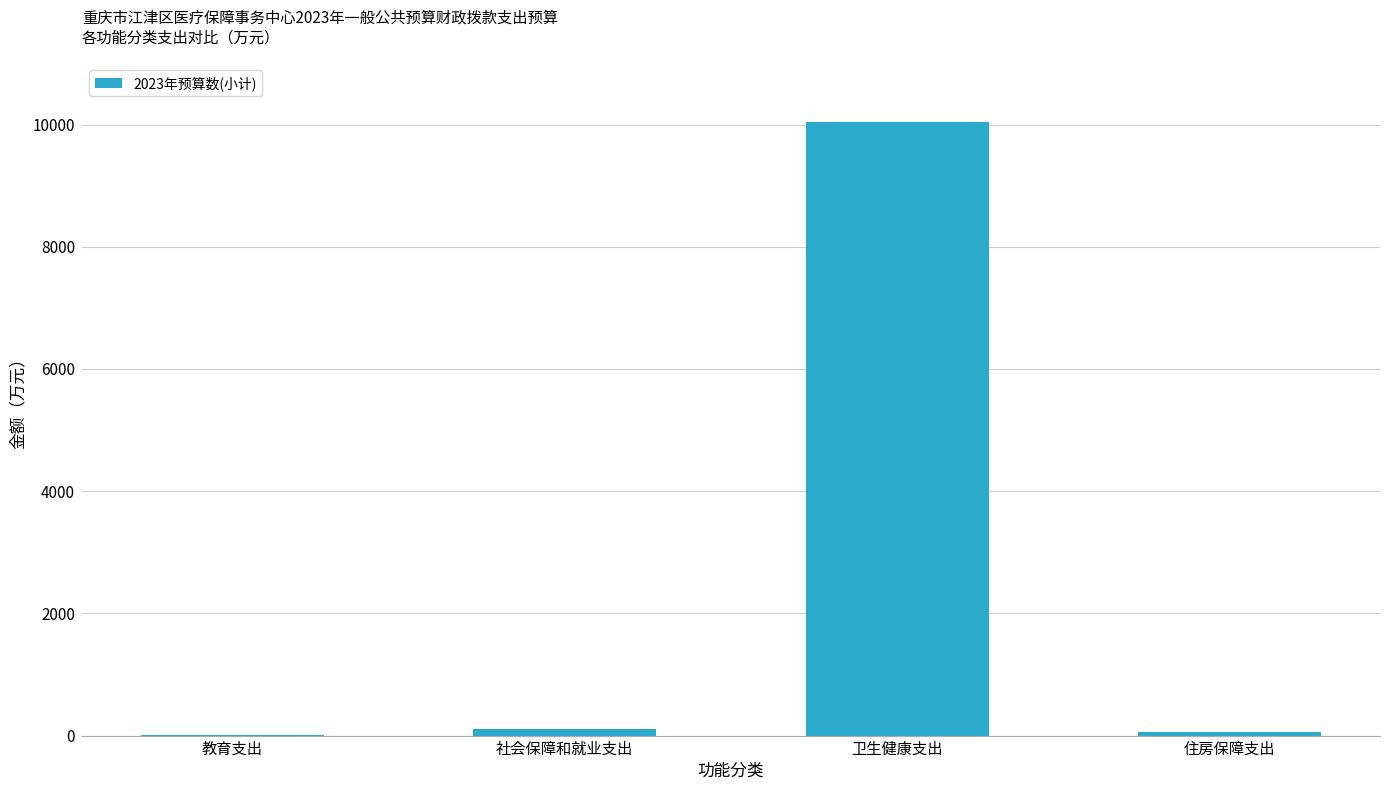

Approximately how many times larger is the value at 卫生健康支出 compared to 社会保障和就业支出?

98.1